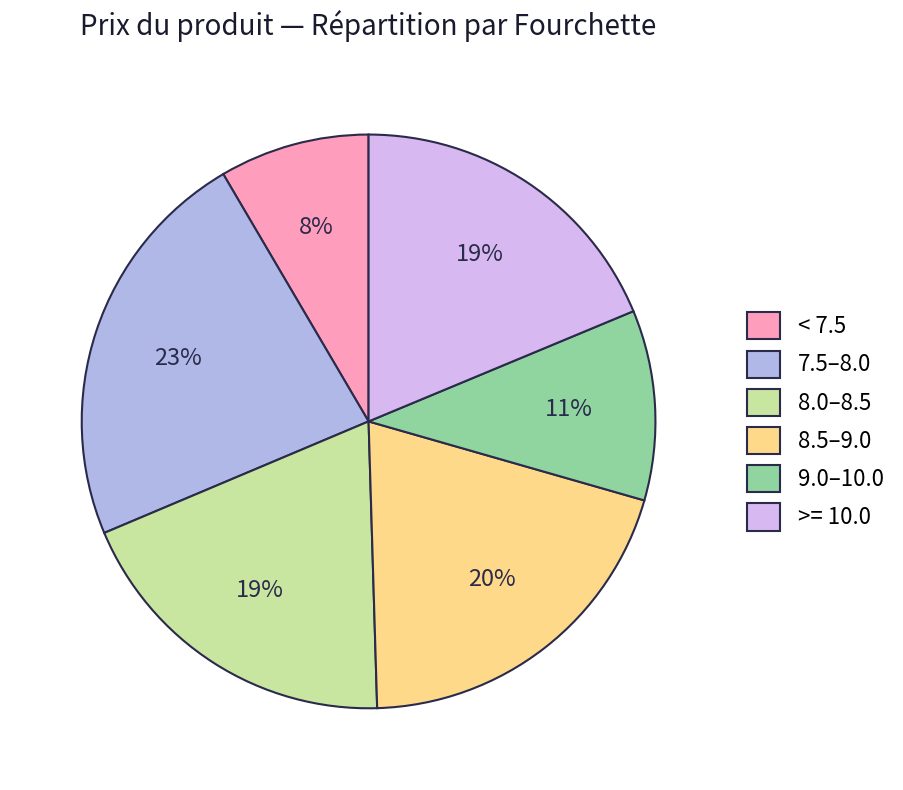

Is the sum of 8.0–8.5 and 8.5–9.0 greater than half?

No